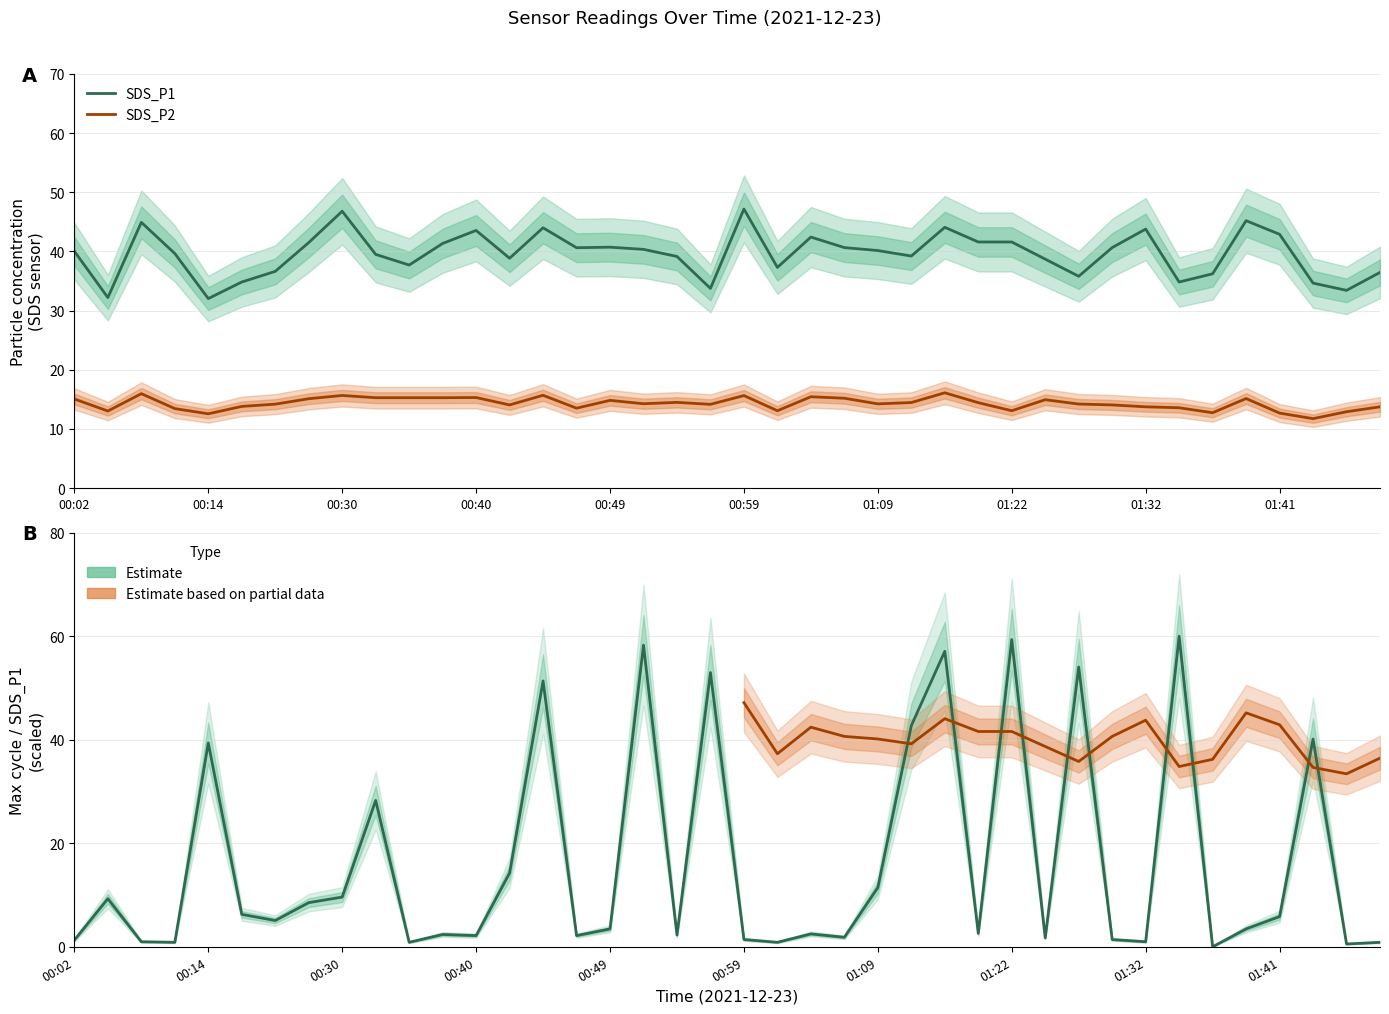

What is the approximate value of SDS_P1 at 00:07?

44.9